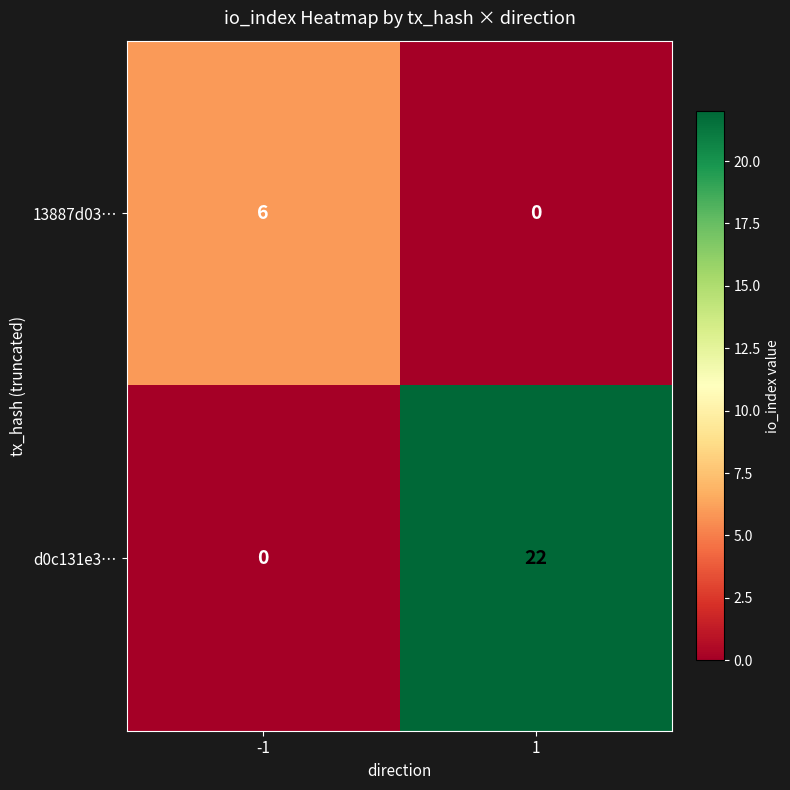

What is the difference between the maximum and minimum values in the d0c131e3… series?

22